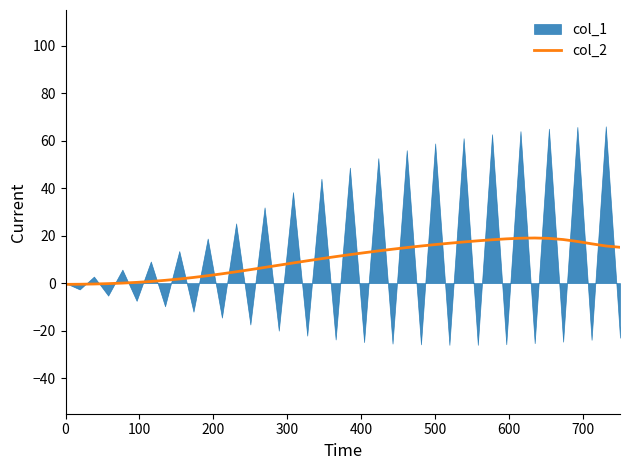

Does the chart display data point markers on the line(s)?

No